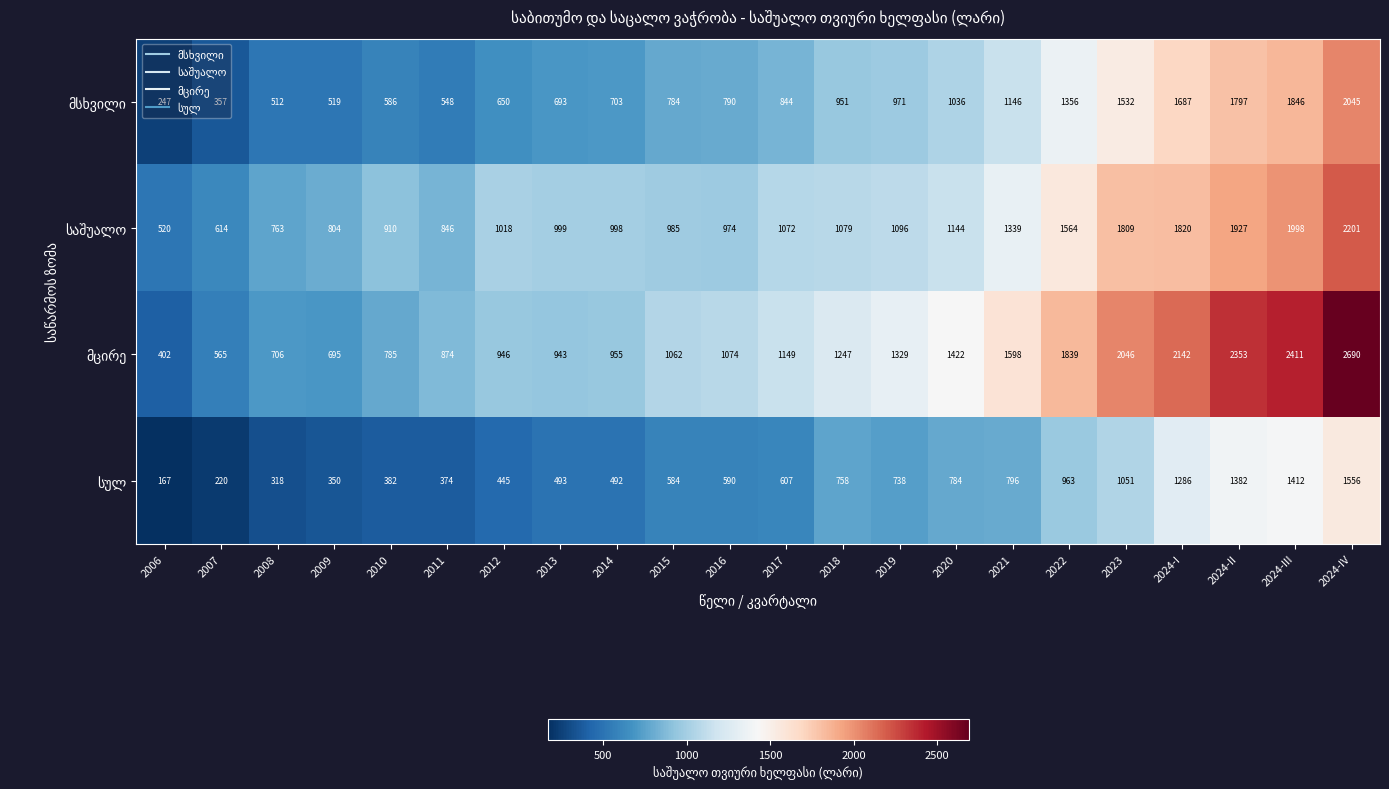

What is the spread (max minus min) of values at 2024-IV?

1134